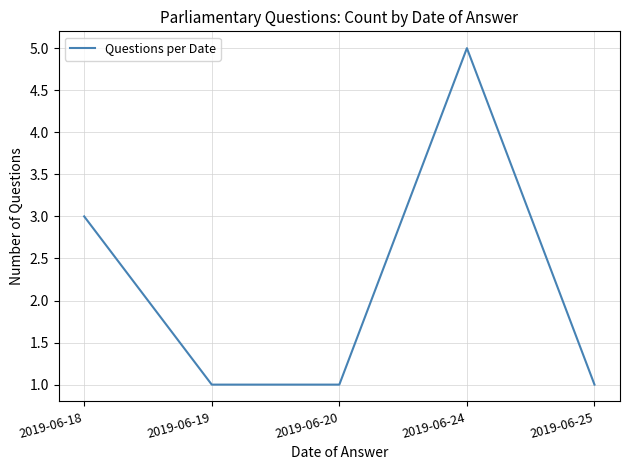

Which label corresponds to the largest value in the chart?

2019-06-24